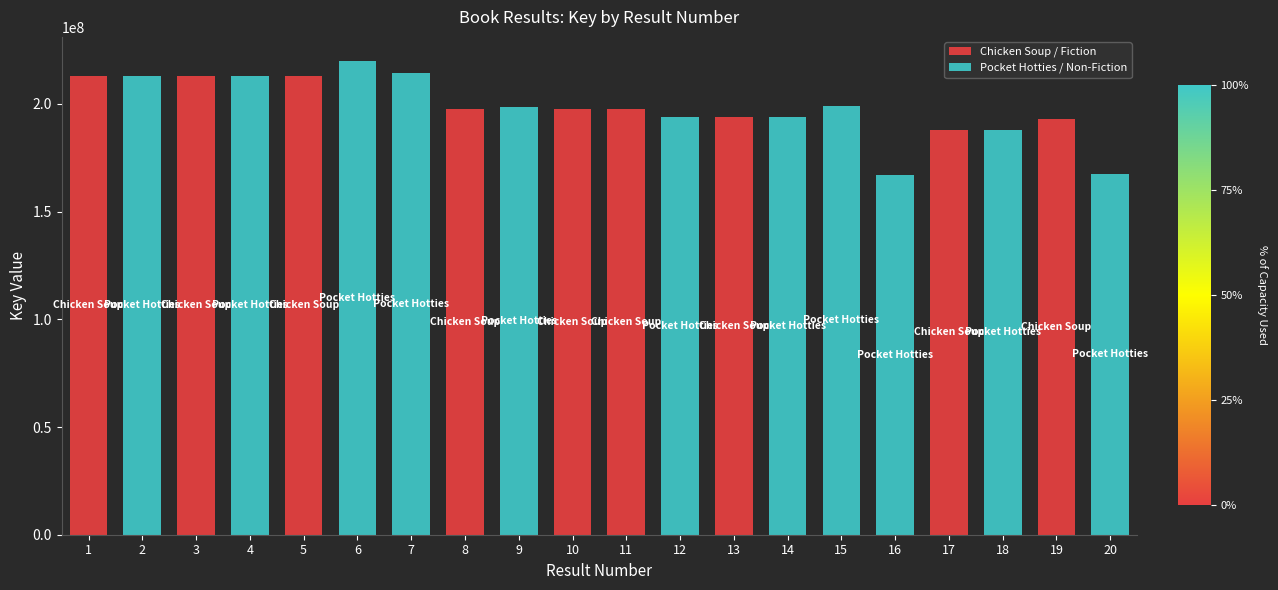

What is the sum of all Chicken Soup / Fiction values?

1807027971